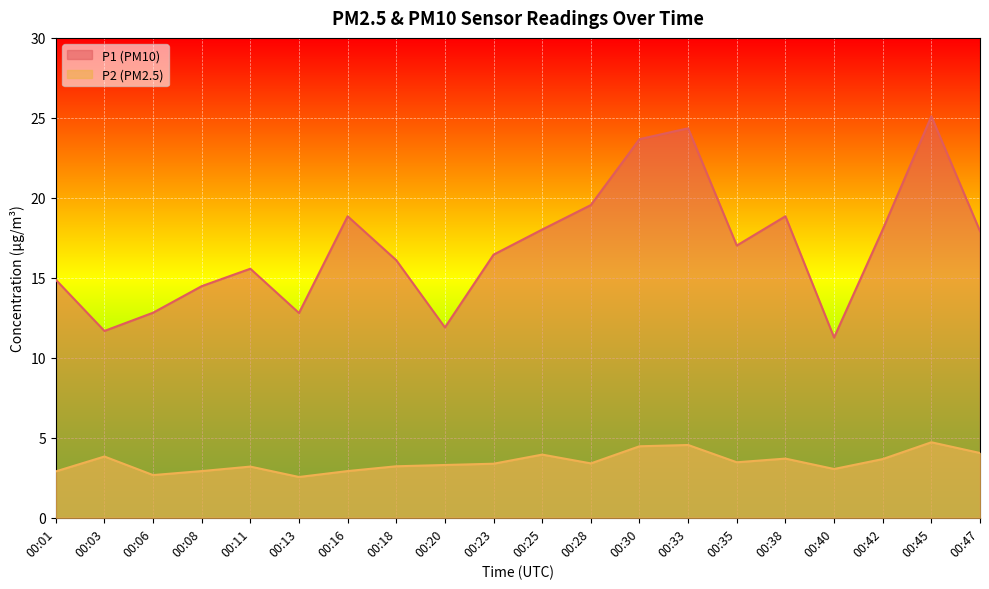

At which category does the chart reach its peak across all series?

00:45